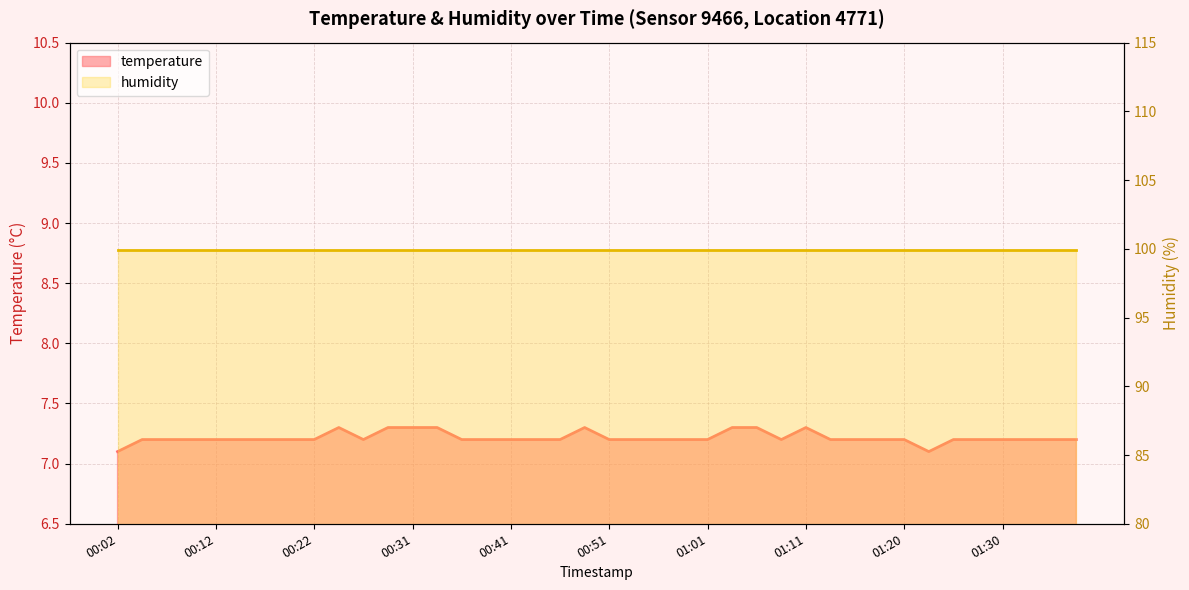

Reading left to right, transcribe all the data shown in this chart.

7.1	7.2	7.2	7.2	7.2	7.2	7.2	7.2	7.2	7.3	7.2	7.3	7.3	7.3	7.2	7.2	7.2	7.2	7.2	7.3	7.2	7.2	7.2	7.2	7.2	7.3	7.3	7.2	7.3	7.2	7.2	7.2	7.2	7.1	7.2	7.2	7.2	7.2	7.2	7.2